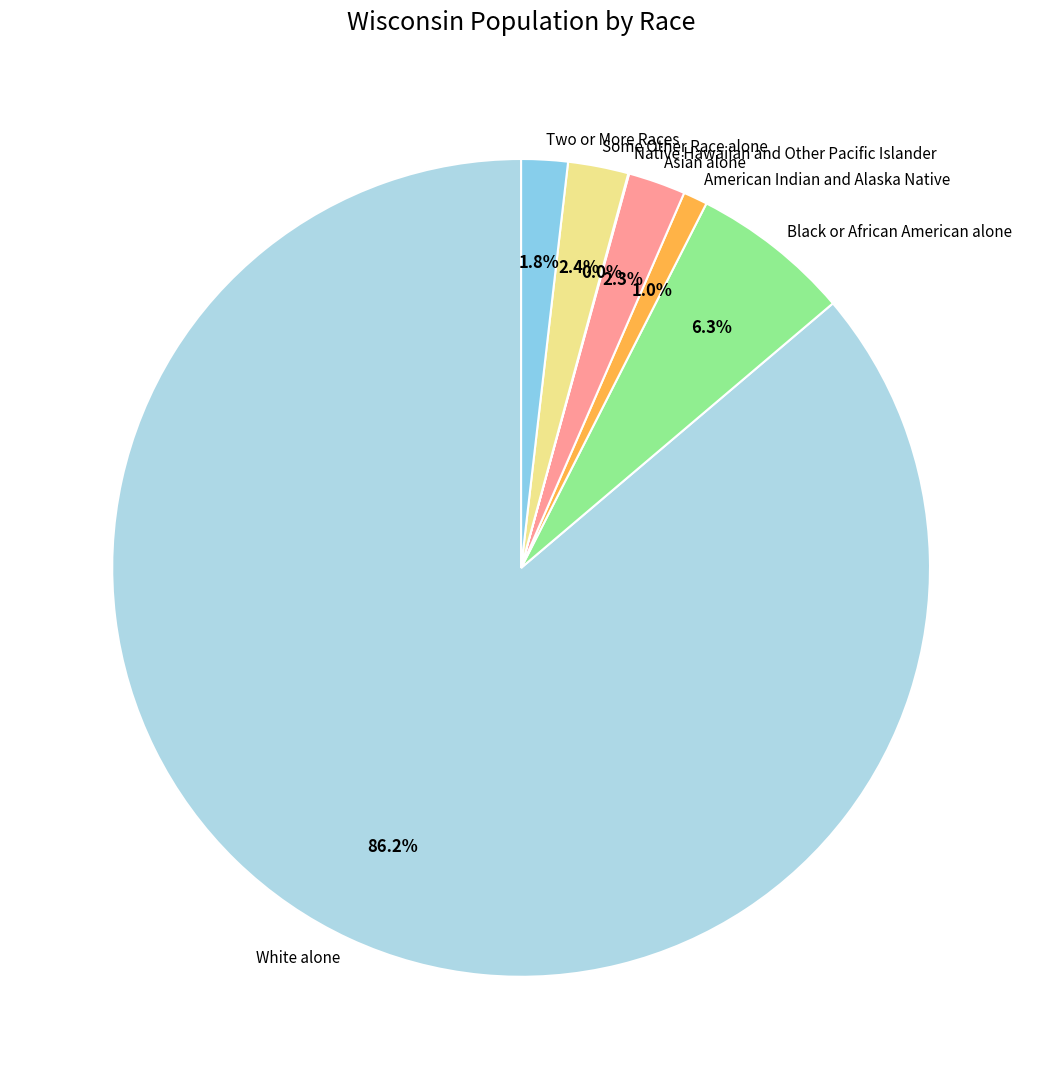

Which slice is the largest?

White alone